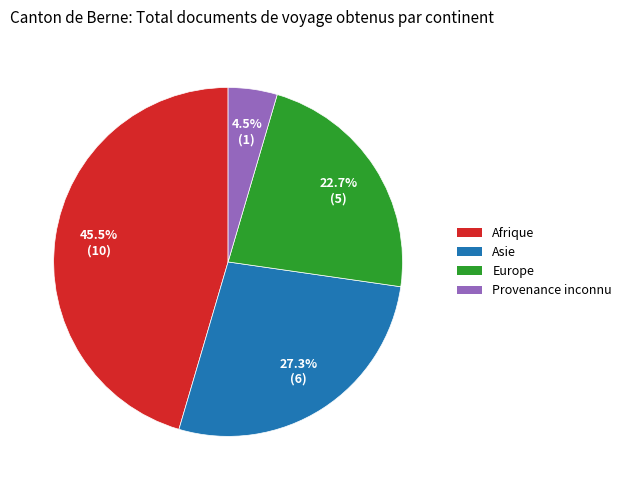

Between Europe and Afrique, which is larger?

Afrique